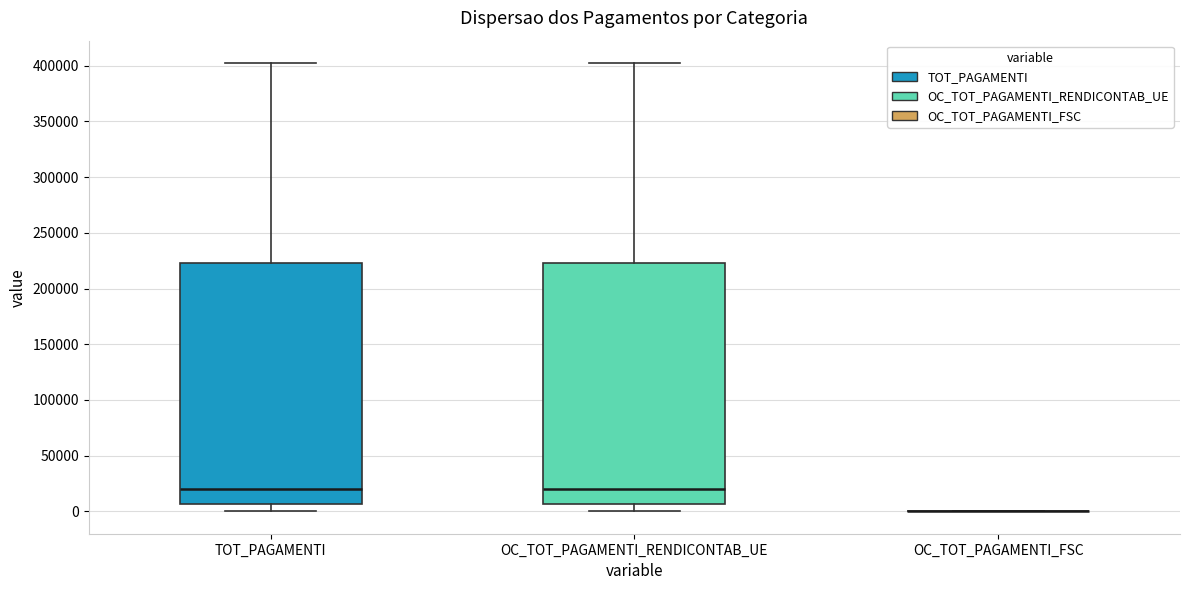

Where does the median line of the box for TOT_PAGAMENTI sit on the y-axis? The values are not printed on the chart, so give them approximately, as read against the axis.

20000